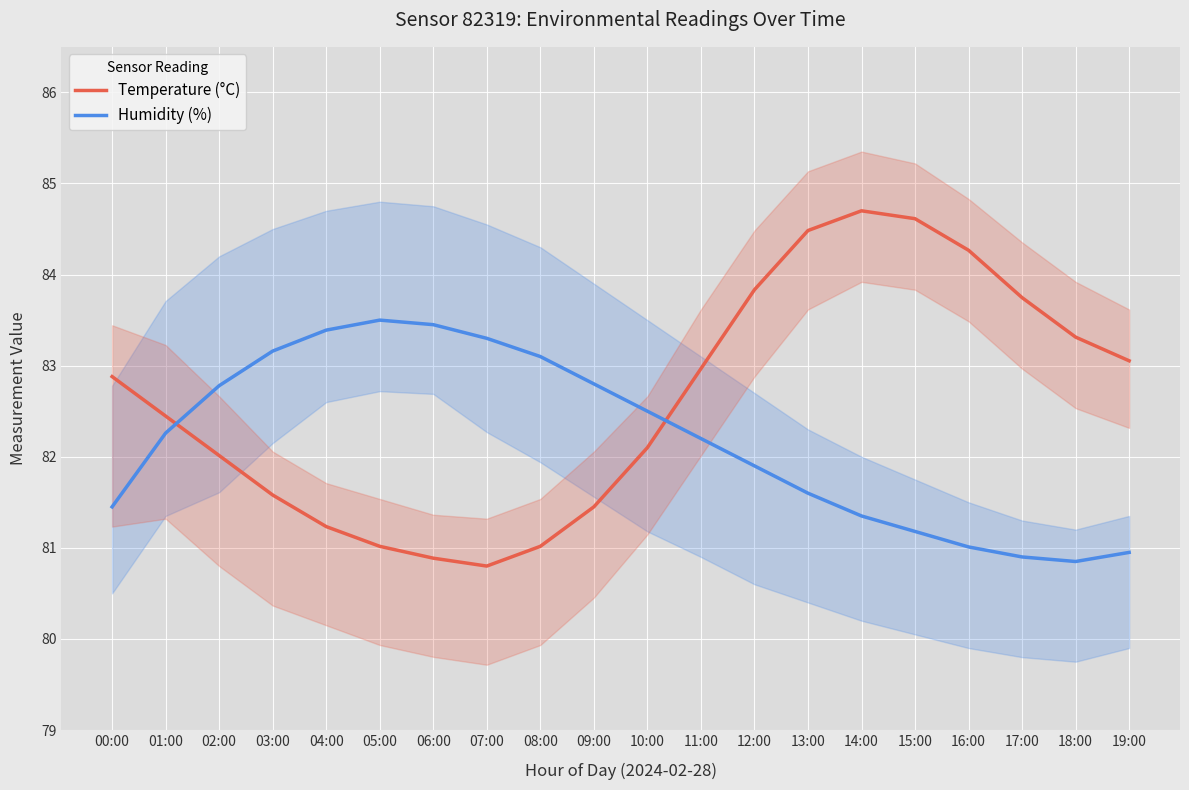

Rank the series by their average value, from lowest to highest.

Humidity (%), Temperature (°C)